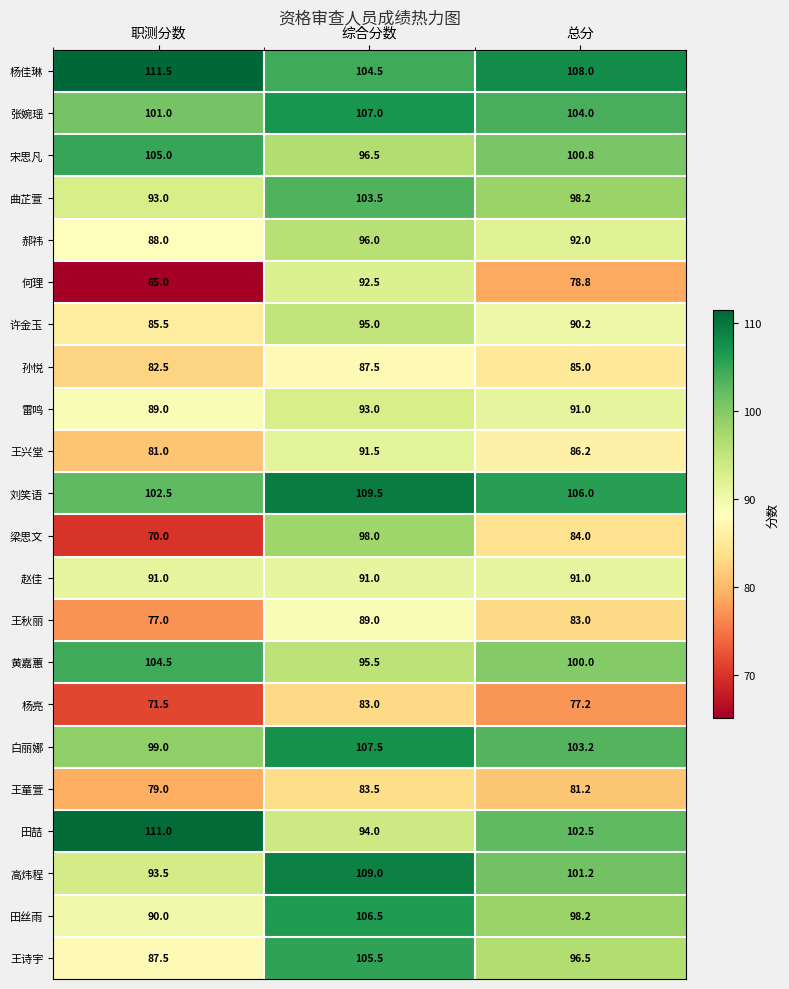

What is the spread (max minus min) of values at 总分?

30.8